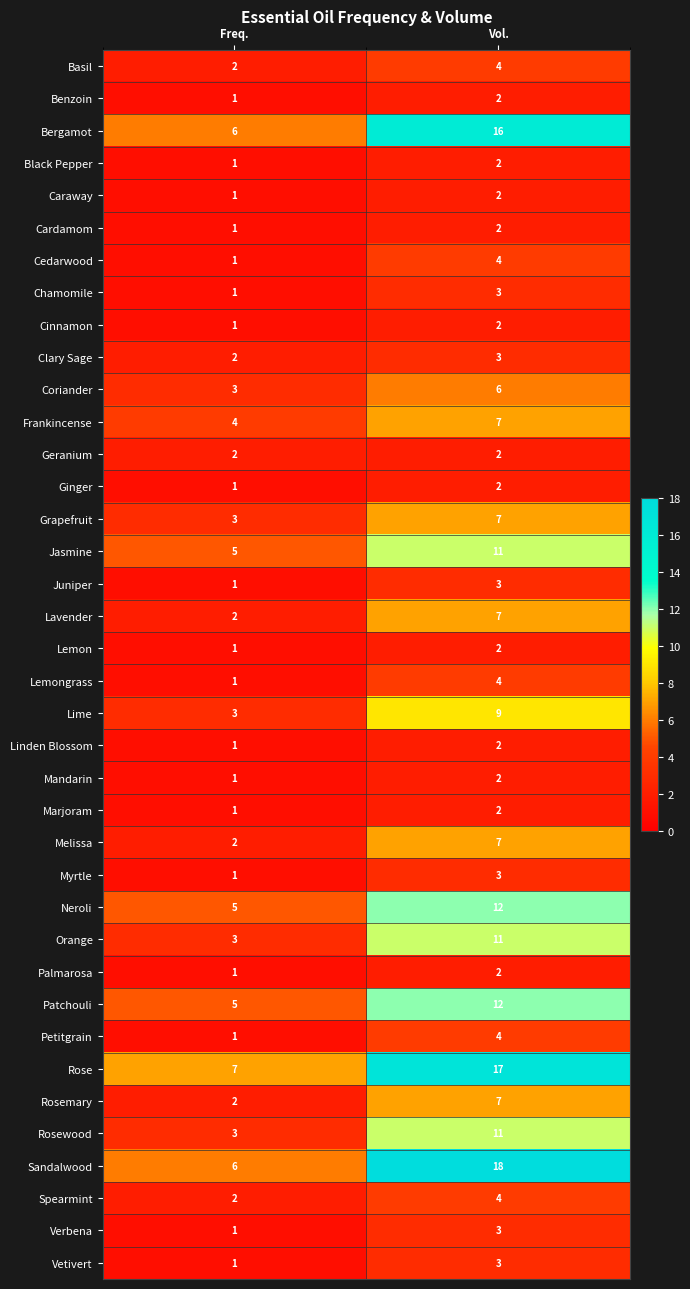

At which label is Patchouli closest to 8?

Freq.